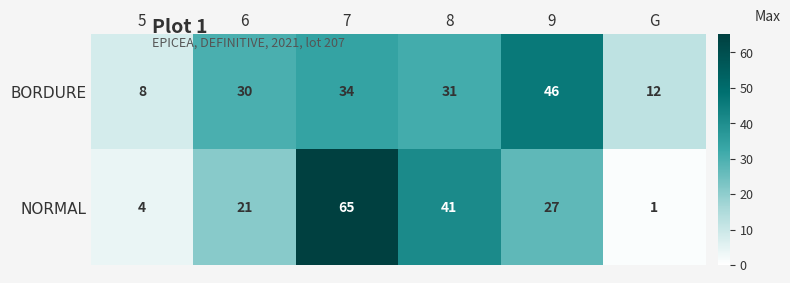

Rank the series at 7 from highest to lowest value.

NORMAL, BORDURE